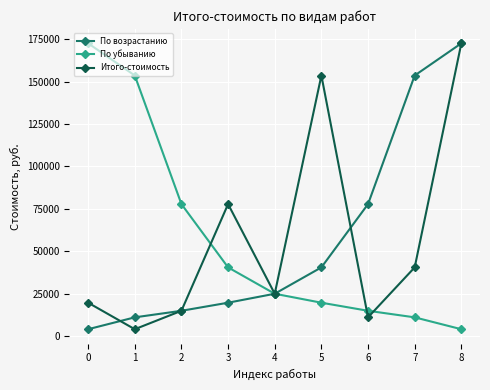

What is the difference between the highest and lowest values at 8?

168628.1